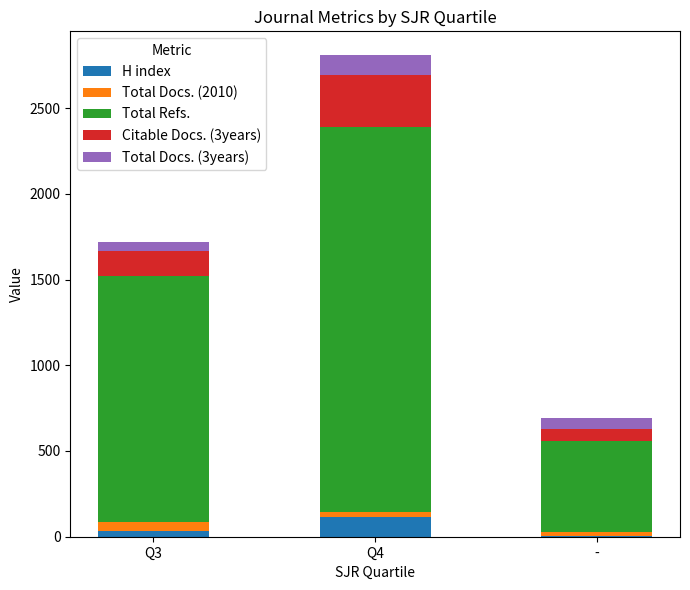

What is the sum of all H index values?

156